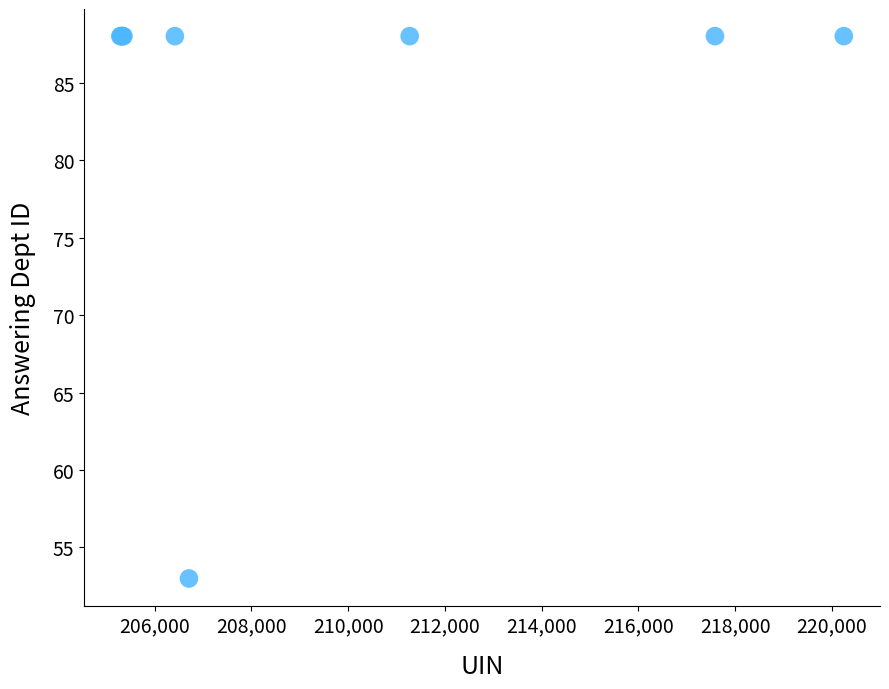

What Y value in the scatter plot is closest to 70?

53